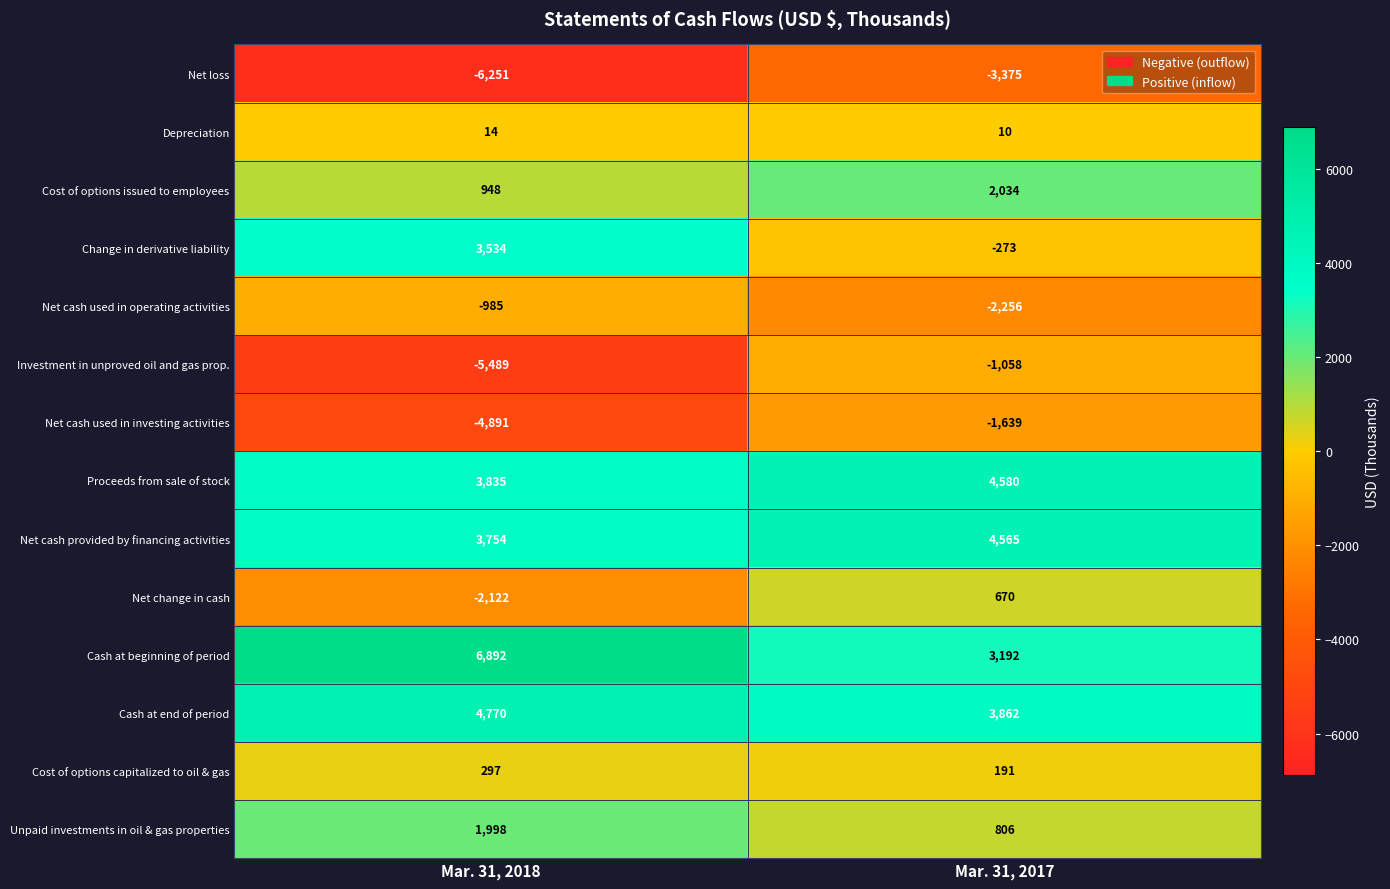

Which series has the largest range (max minus min)?

Investment in unproved oil and gas prop.